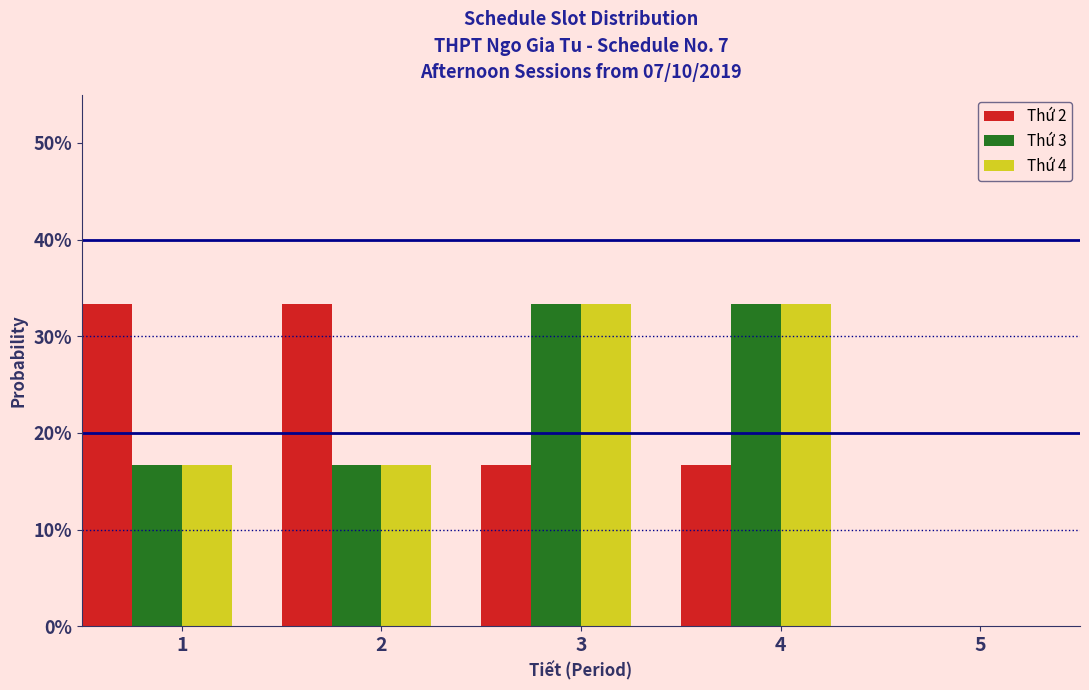

What are all the series names shown in the legend?

Thứ 2, Thứ 3, Thứ 4